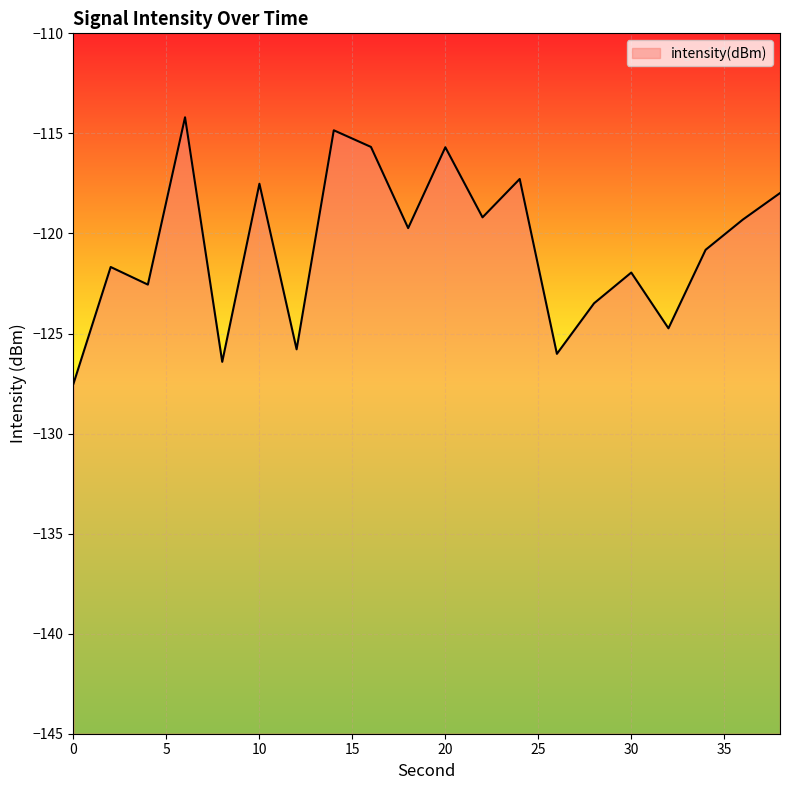

Where does the data first go above -119?

6